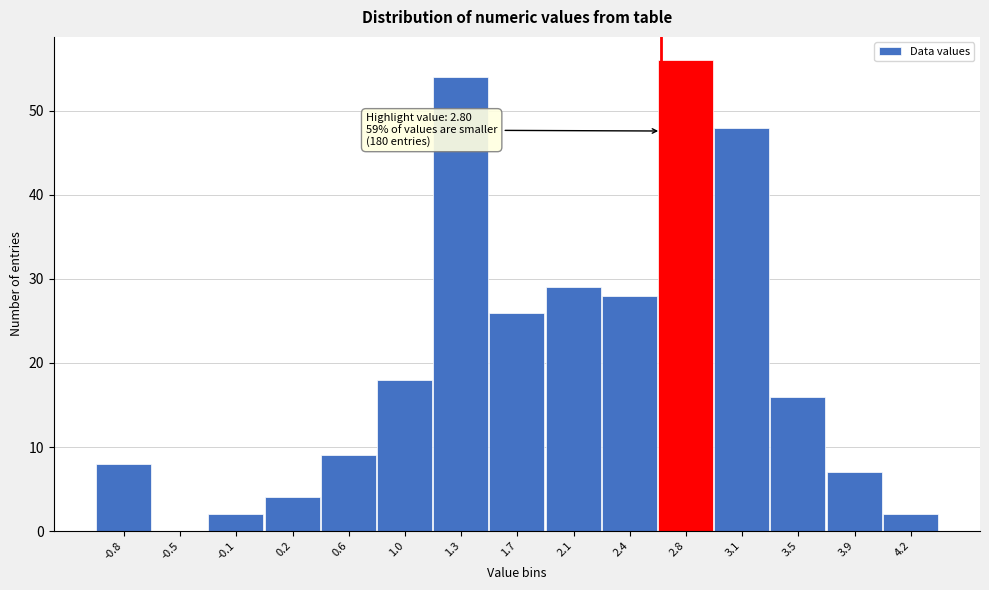

Reading right to left, list all the values displayed in this chart.

4.2=2	3.9=7	3.5=16	3.1=48	2.8=56	2.4=28	2.1=29	1.7=26	1.3=54	1.0=18	0.6=9	0.2=4	-0.1=2	-0.5=0	-0.8=8